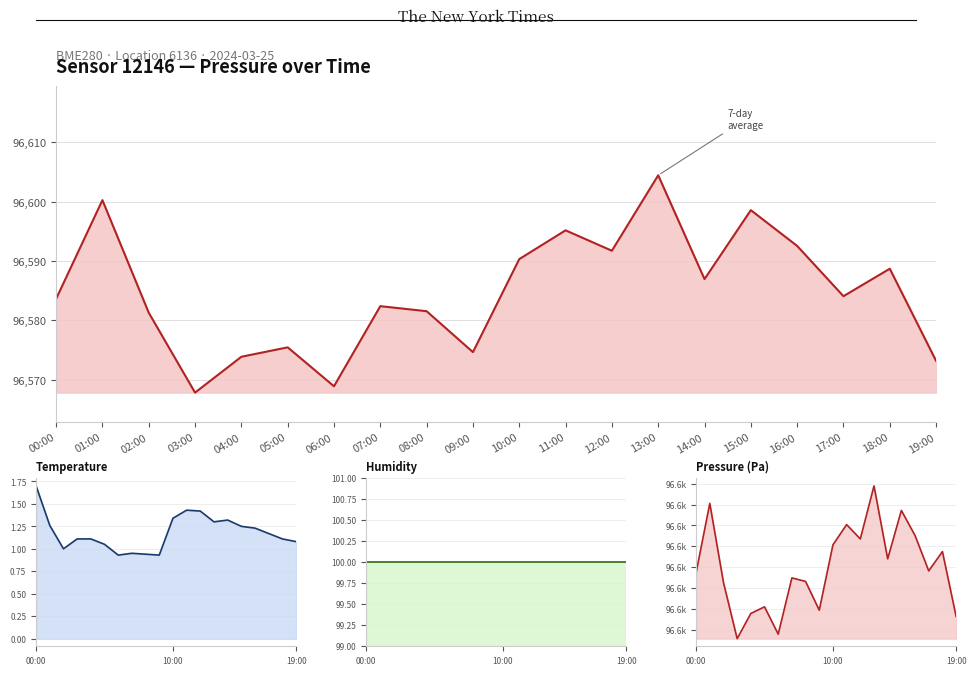

What is the total value across all series at 08:00?

96682.5